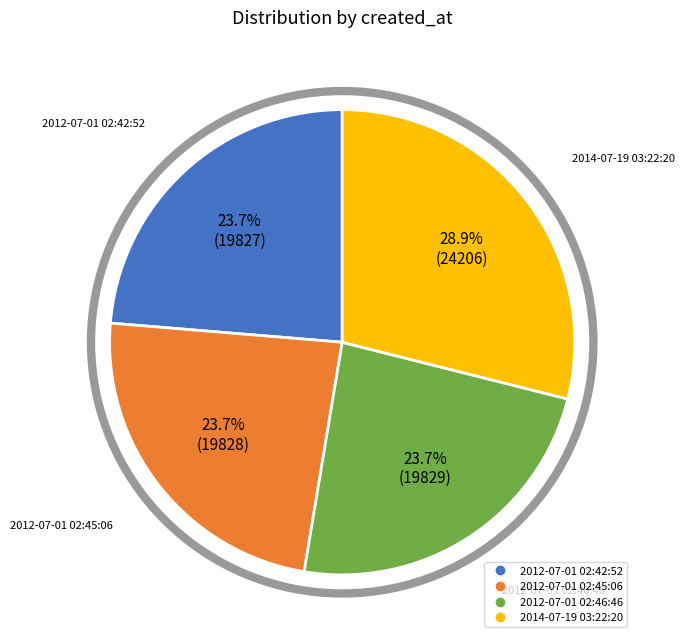

Which has a higher value, 2014-07-19 03:22:20 or 2012-07-01 02:46:46?

2014-07-19 03:22:20